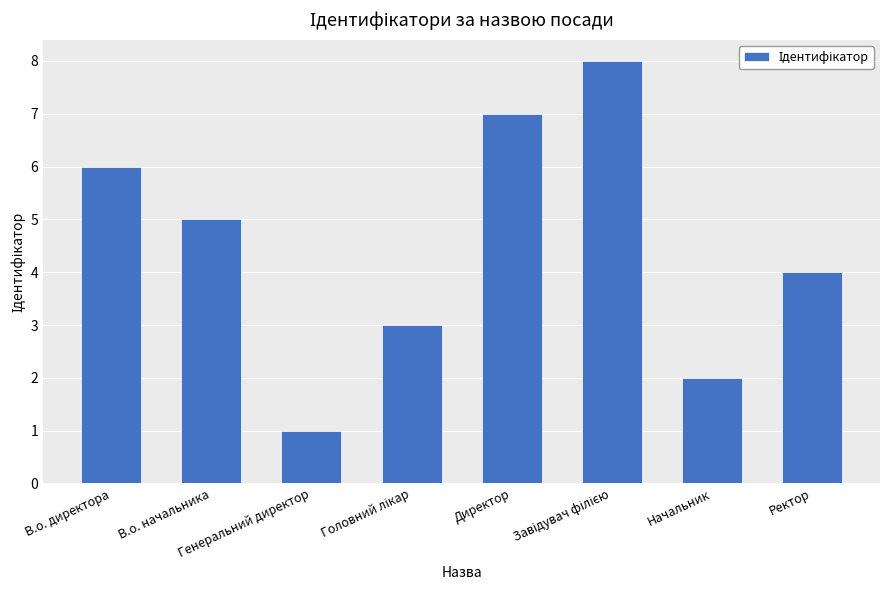

Where is the data nearest to the value 4?

Ректор